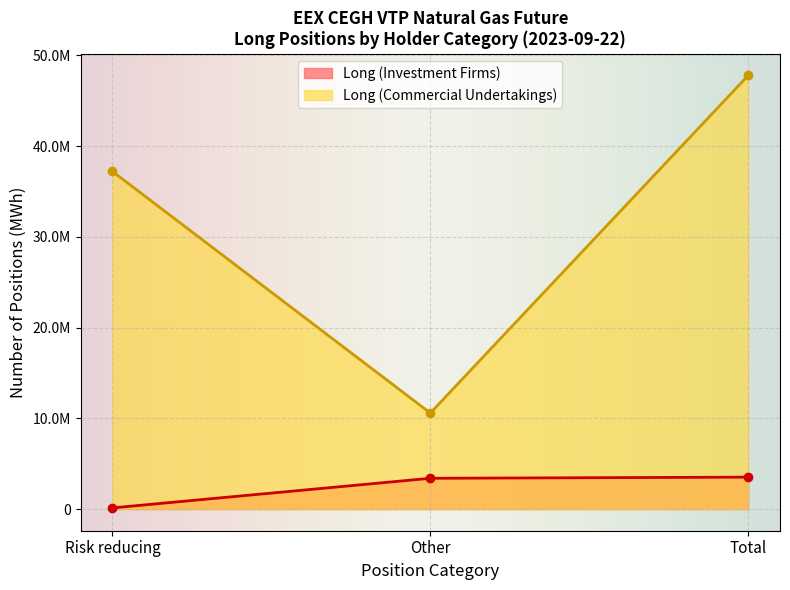

How many lines are shown in the chart?

2